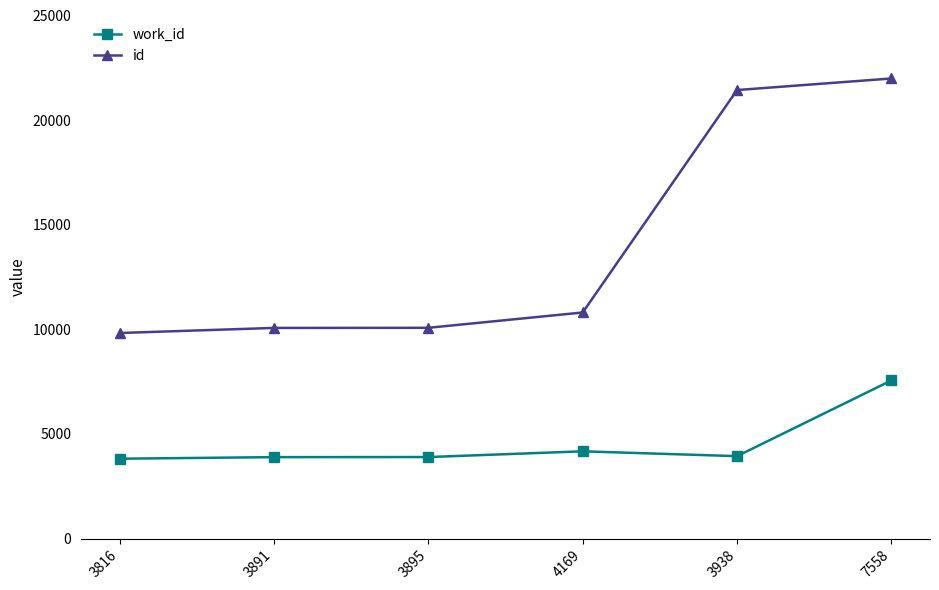

True or false: id and work_id cross at least once.

False